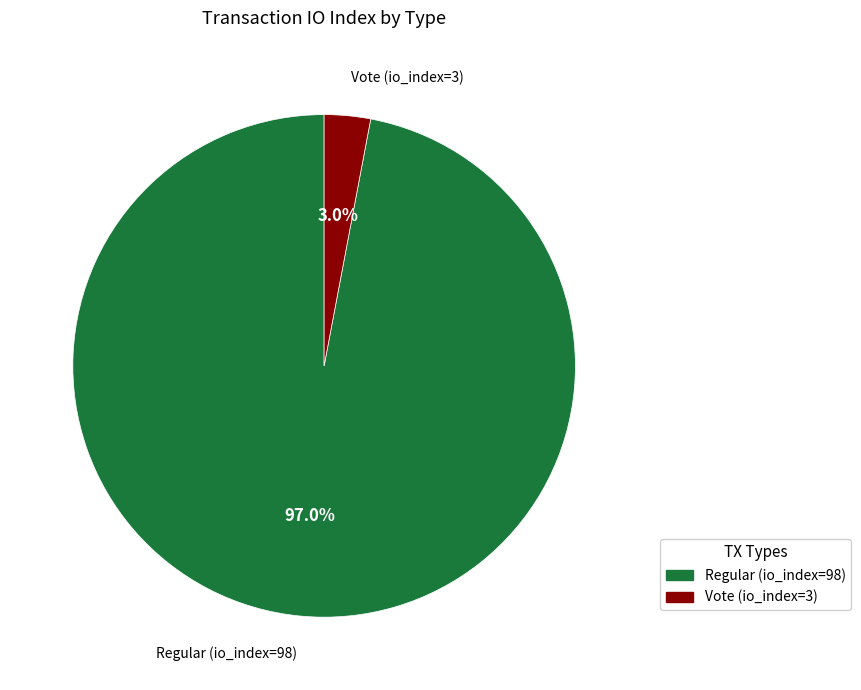

Which slice is the largest?

Regular (io_index=98)